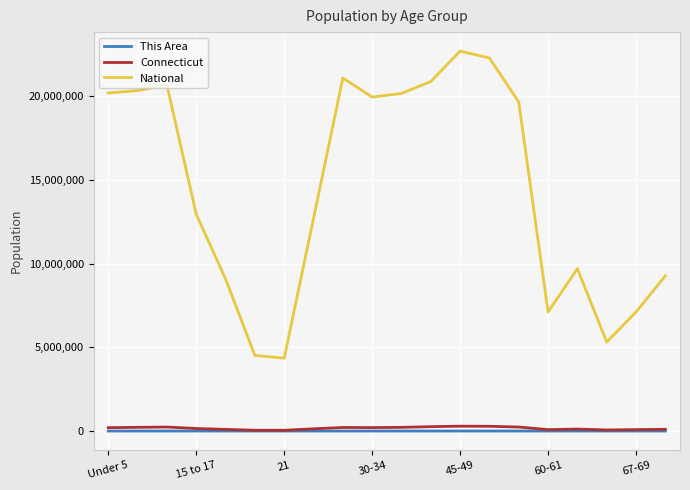

Which series has the largest range (max minus min)?

National